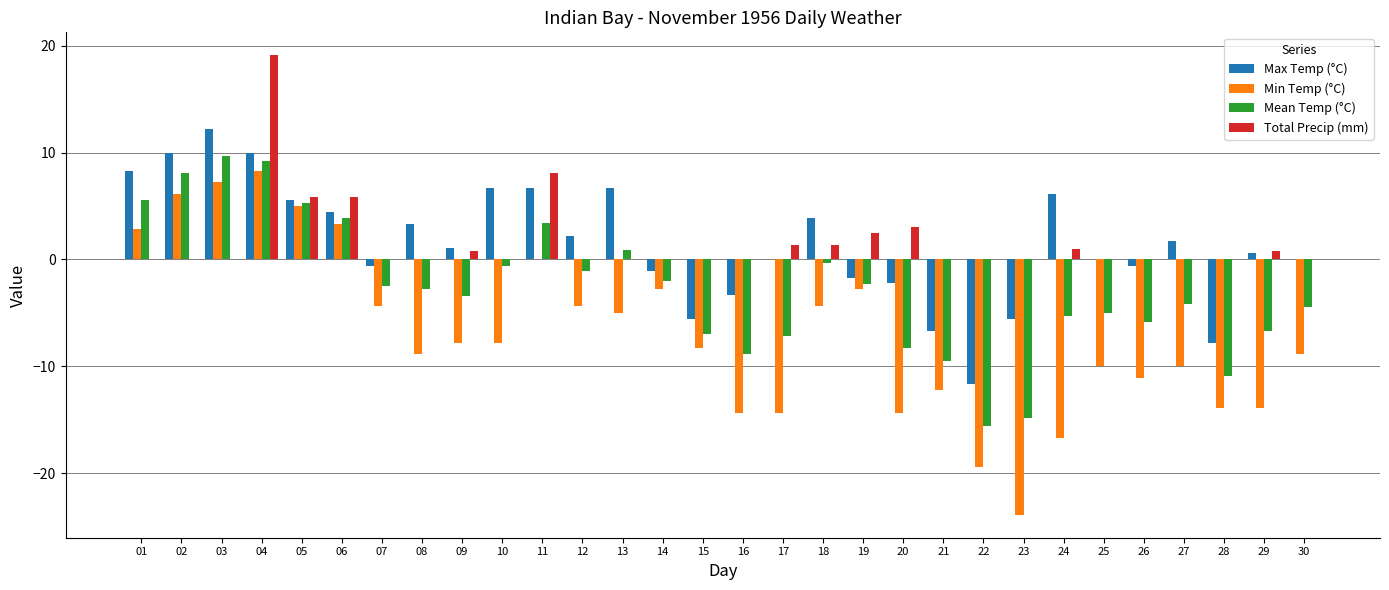

True or false: Total Precip (mm) has a value of 0.0 at 28.

True